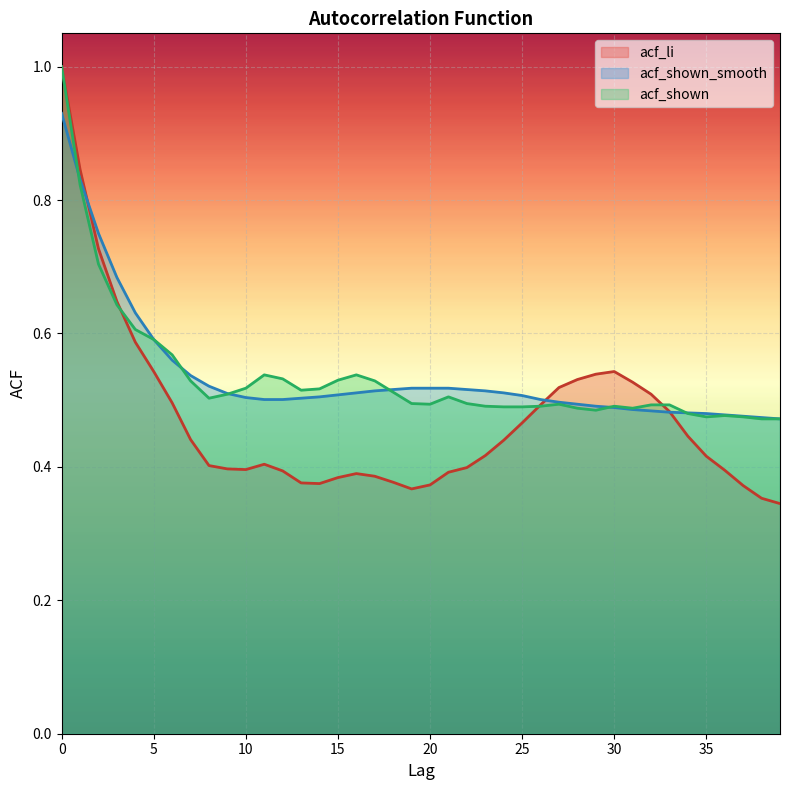

What is the difference between the highest and lowest values at 21?

0.1